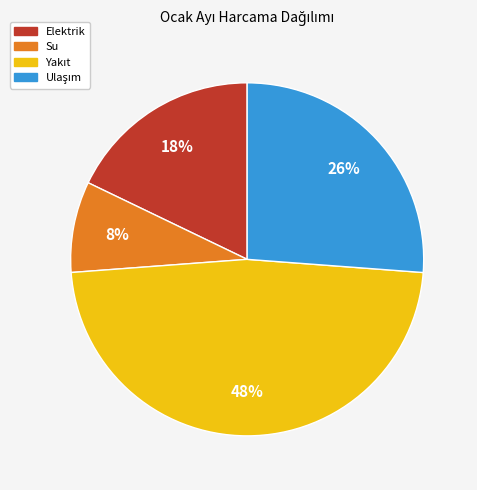

To the nearest percent, what is the average slice percentage?

25%